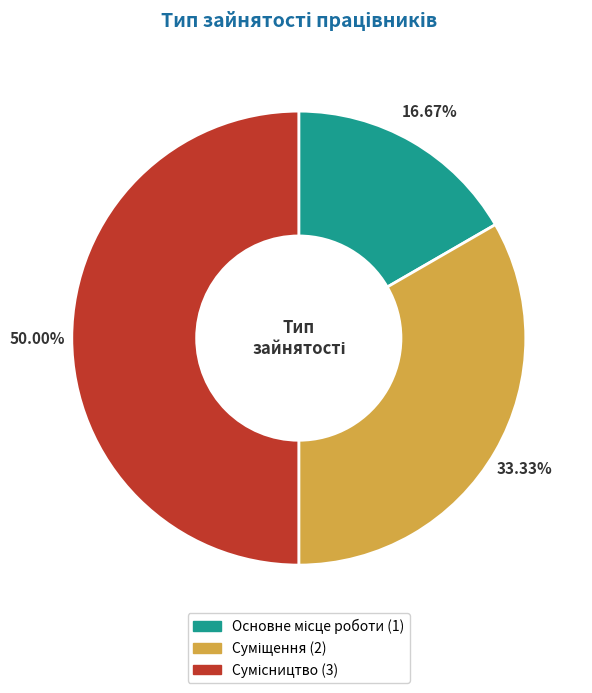

To the nearest percent, what is the average slice percentage?

33%